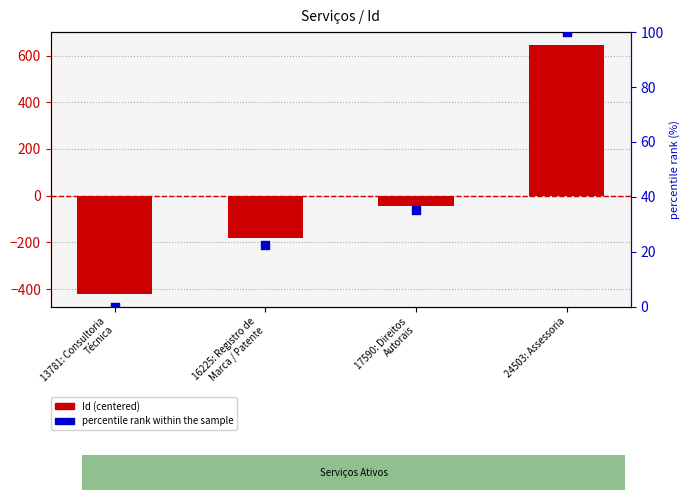

At which category is the sum across all series the highest?

24503: Assessoria